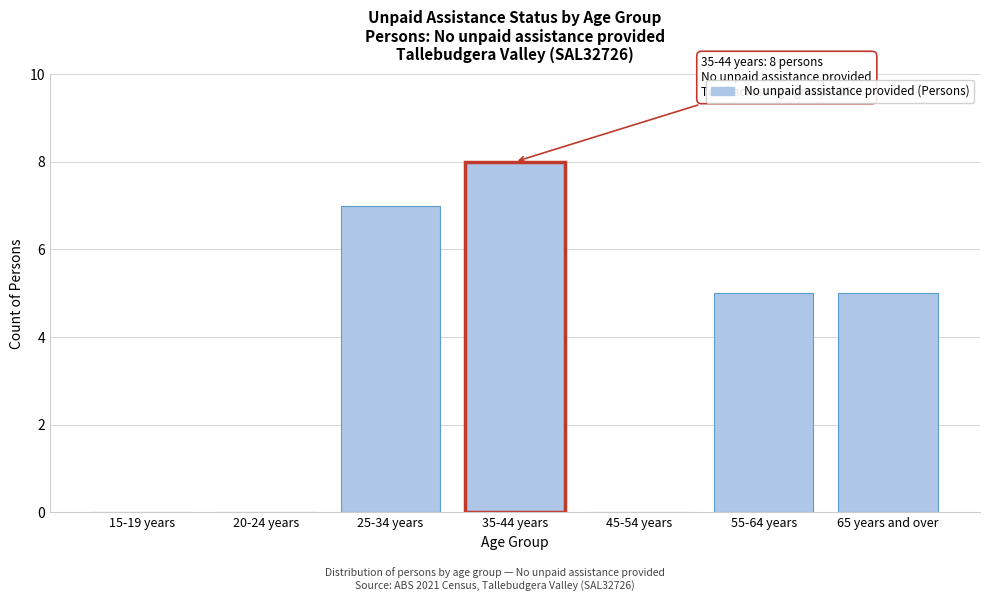

Reading left to right, transcribe all the data shown in this chart.

15-19 years=0	20-24 years=0	25-34 years=7	35-44 years=8	45-54 years=0	55-64 years=5	65 years and over=5